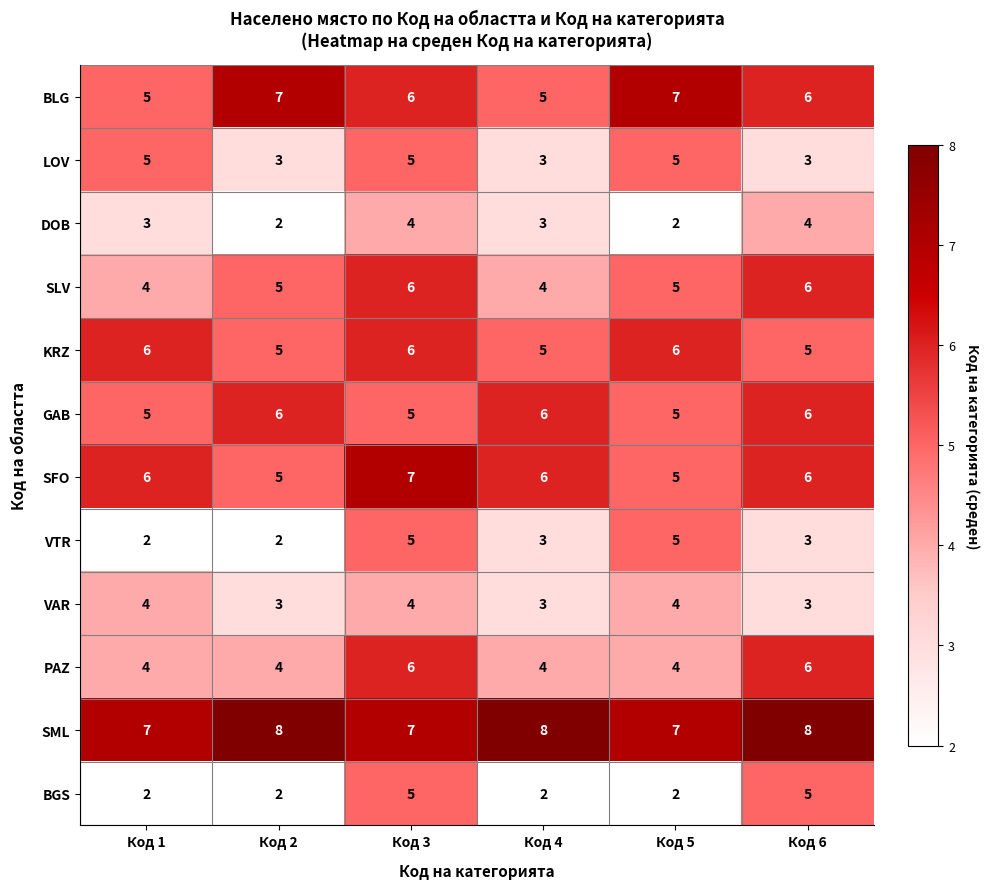

How many data points in SLV are less than 5?

2